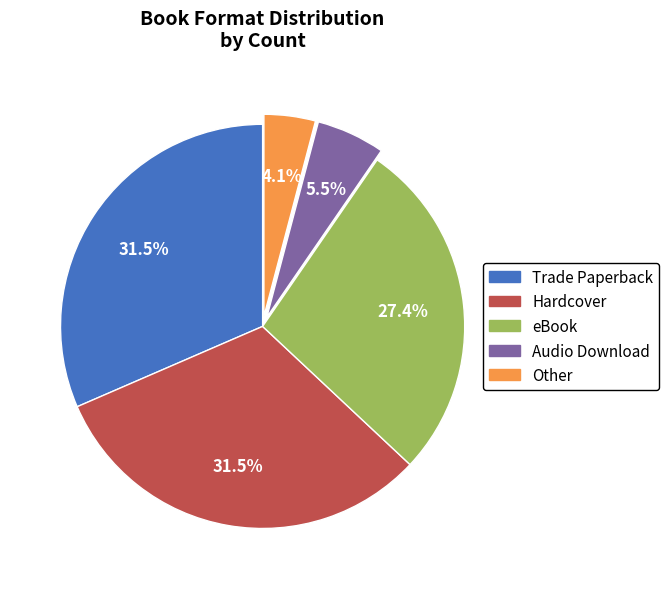

Is there any slice that represents more than half of the pie?

No